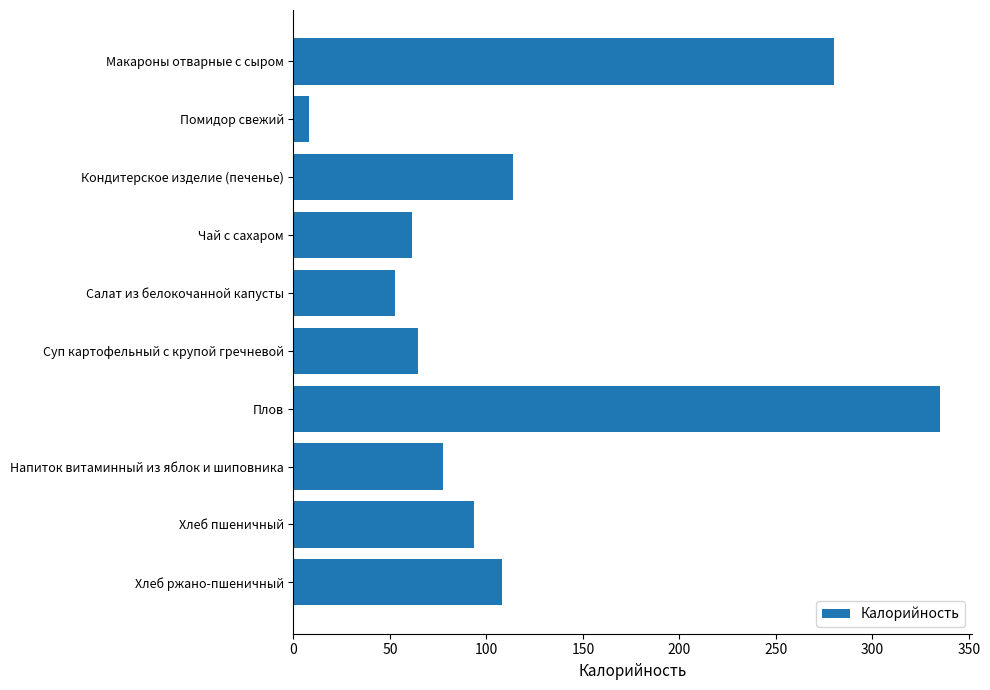

Where is the data nearest to the value 171?

Кондитерское изделие (печенье)